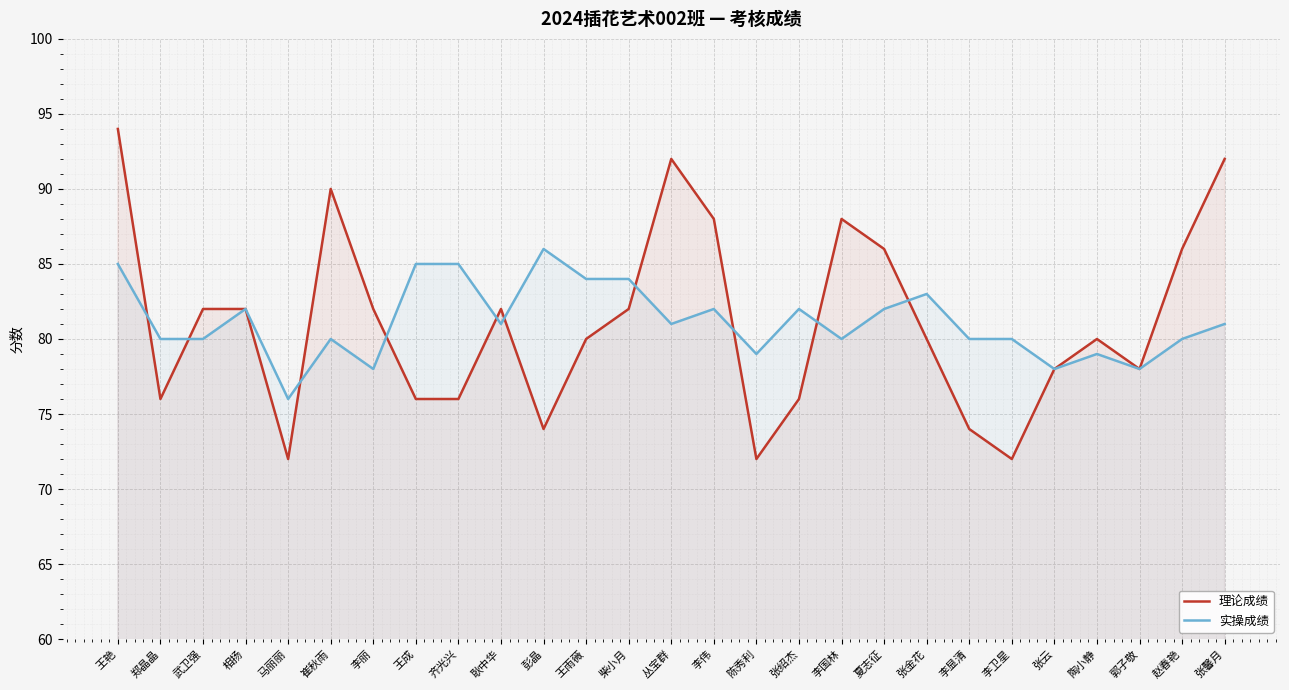

At which category does 实操成绩 reach its first local valley?

马丽丽